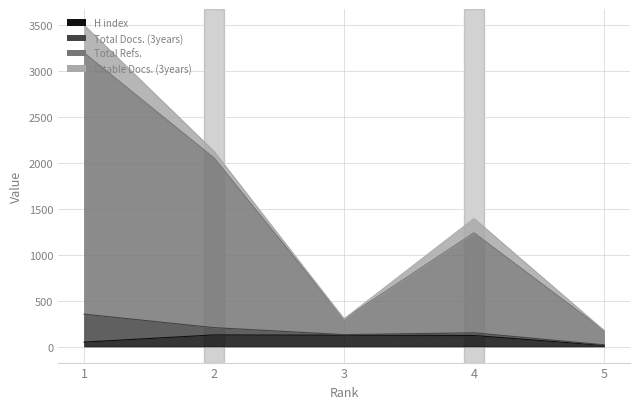

True or false: H index and Total Refs. intersect in this chart.

False